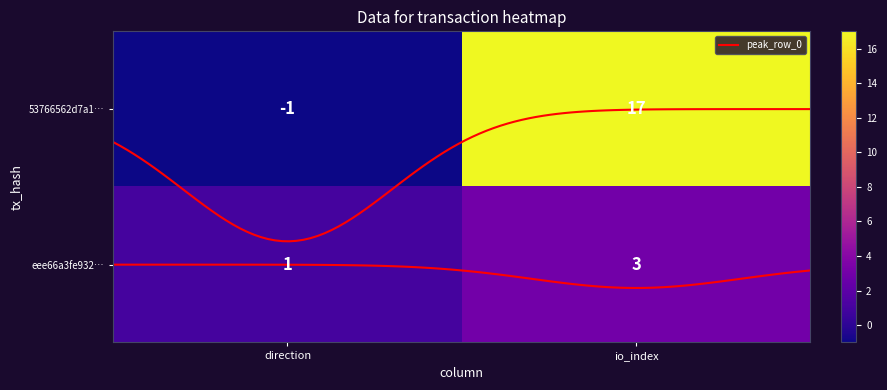

What is the minimum value shown in the chart?

-1